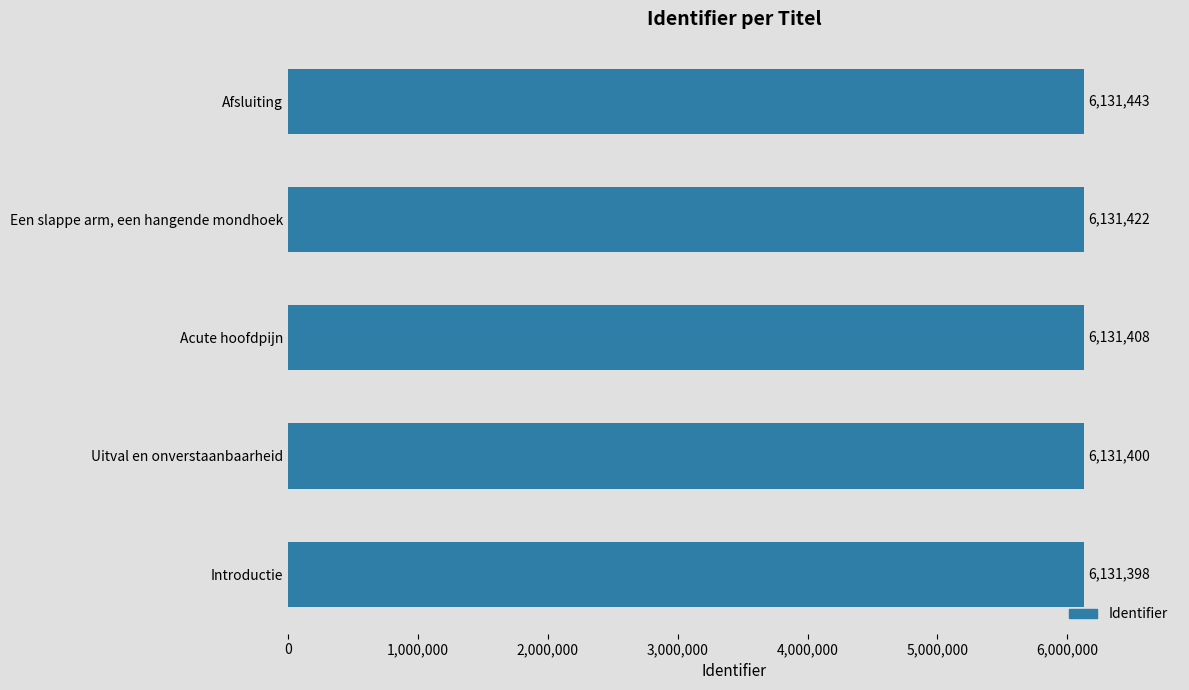

The value at Acute hoofdpijn is 6131408. True or false?

True